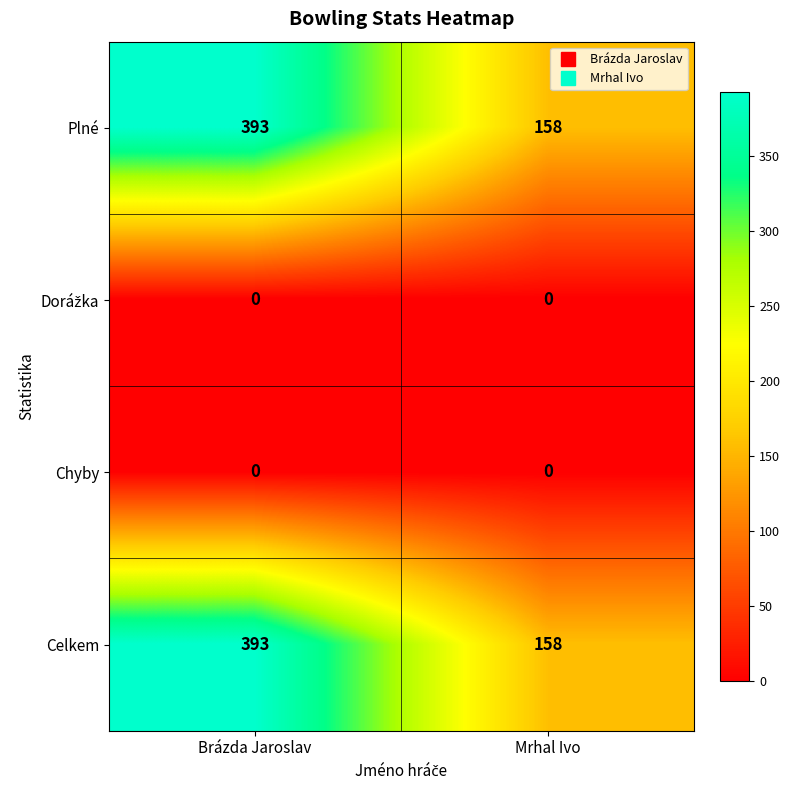

Rank the categories by Celkem value from highest to lowest.

Brázda Jaroslav, Mrhal Ivo